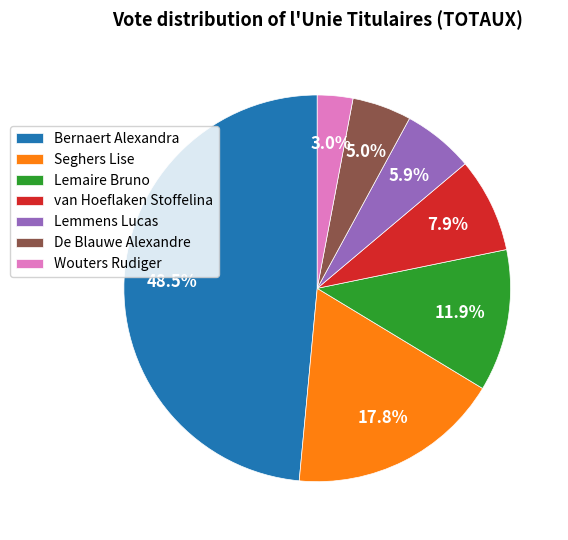

Count the number of slices in the pie.

7